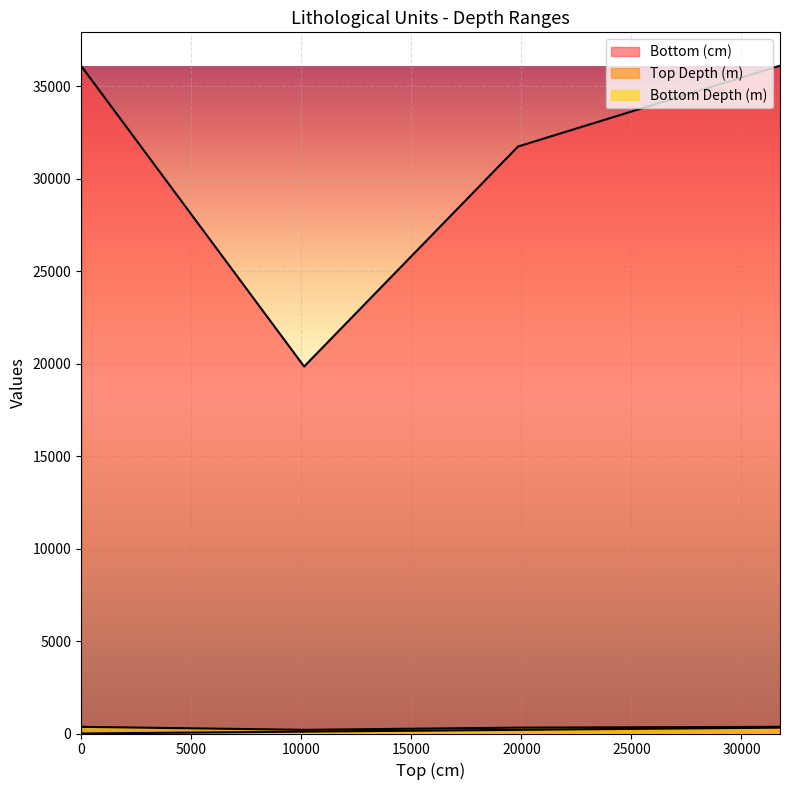

True or false: Bottom (cm) and Bottom Depth (m) intersect in this chart.

False